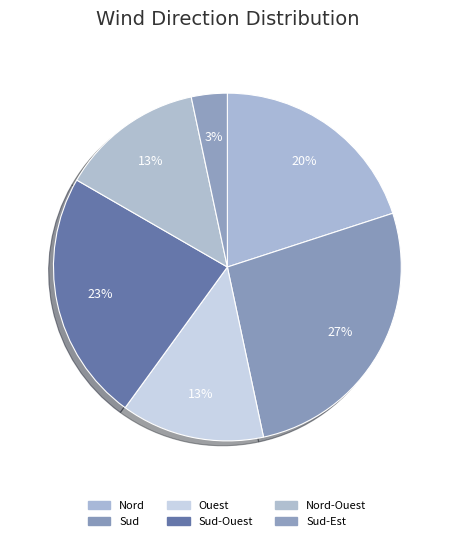

How many slices are in this pie chart?

6